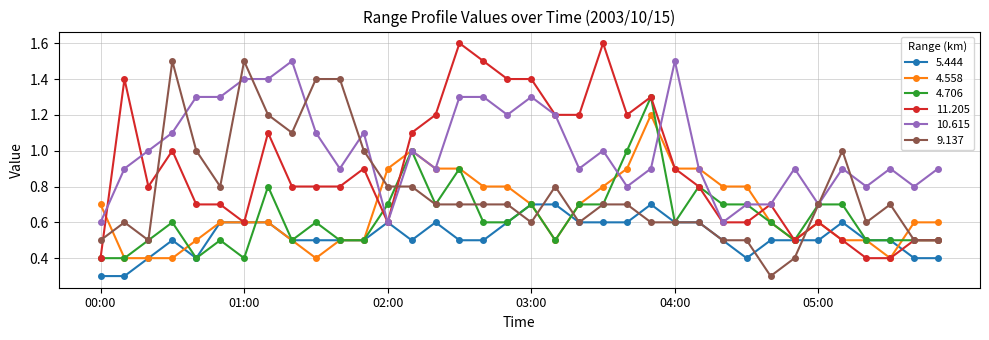

True or false: 11.205 has more than 0 points higher than both neighbors.

True